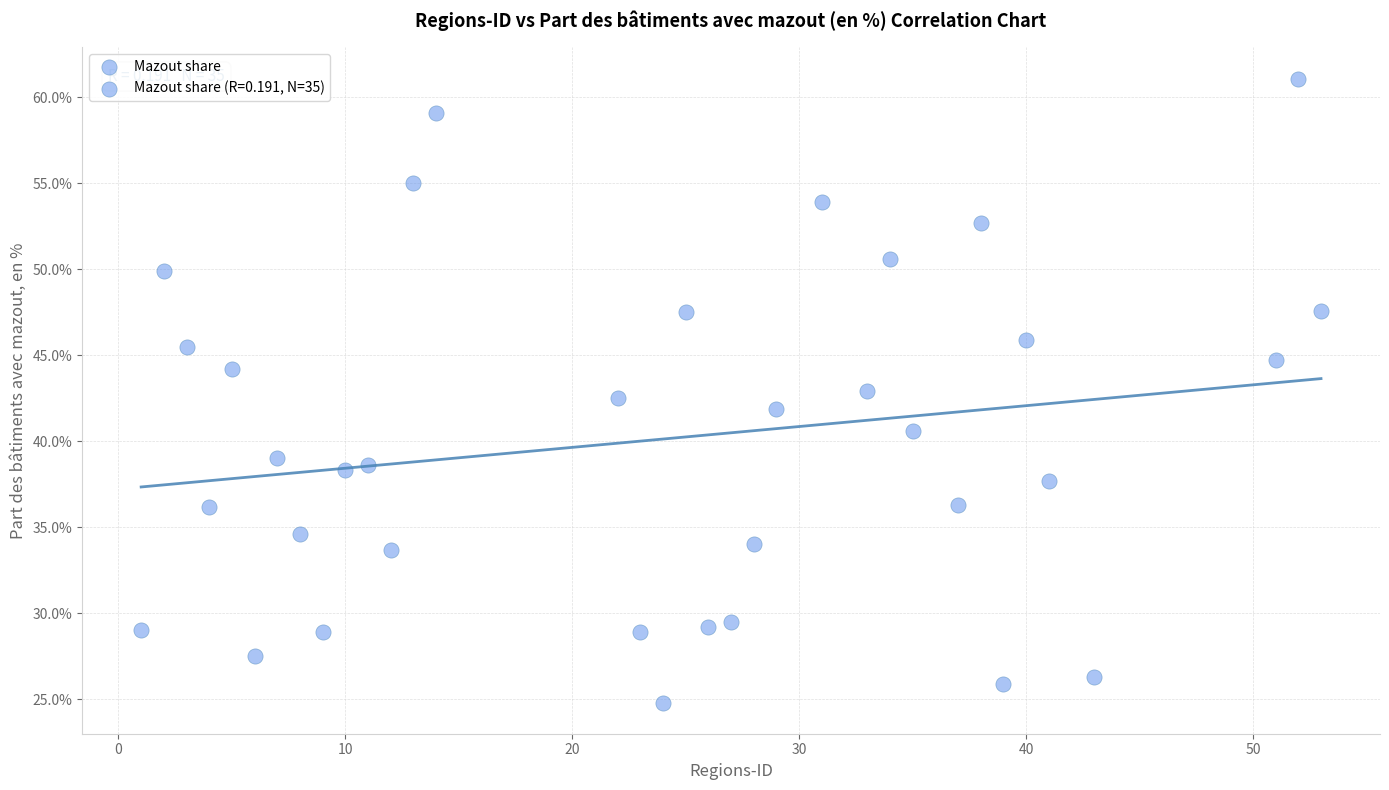

What is the range of Y values (max minus min)?

36.3